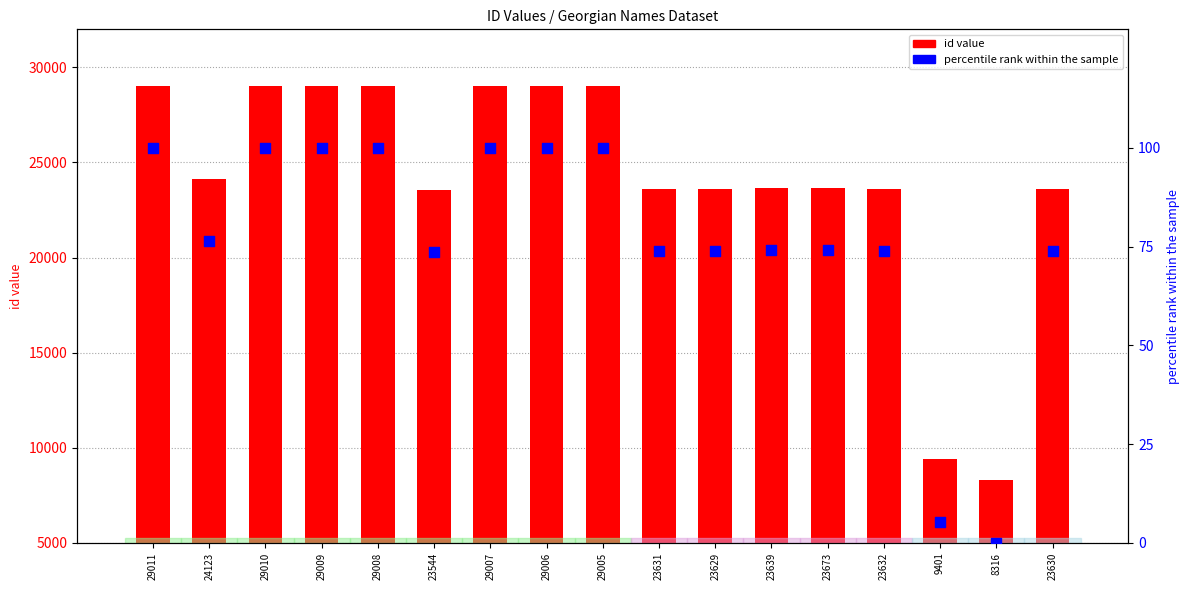

Which series has the largest Y range (max minus min)?

id